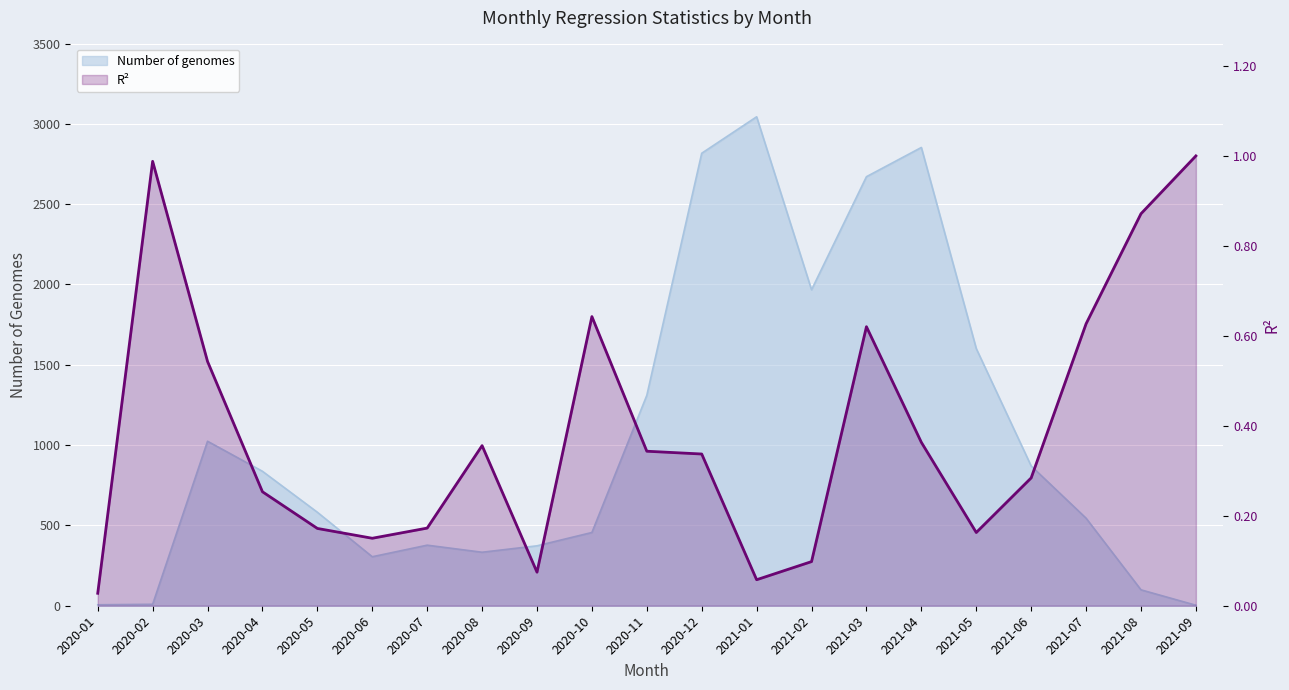

Is it true that R2 equals 1.0 at 2020-02?

True